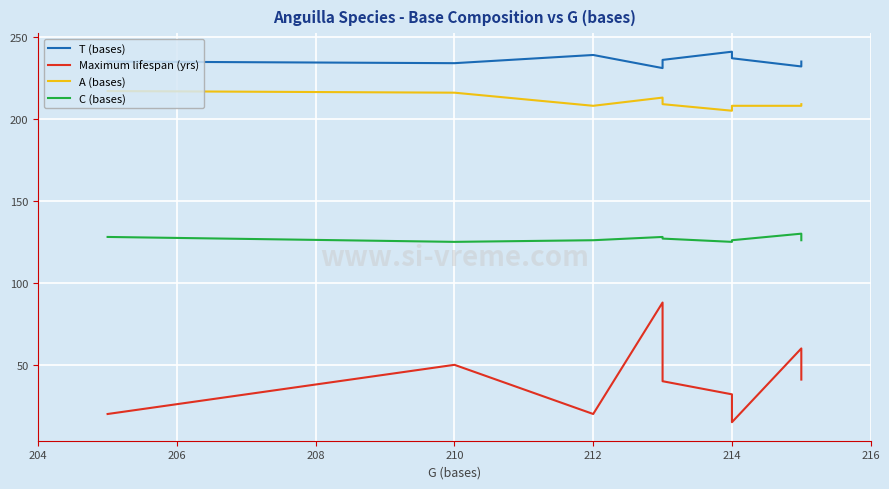

What is the value of the C (bases) point at the 2nd from the left?

125